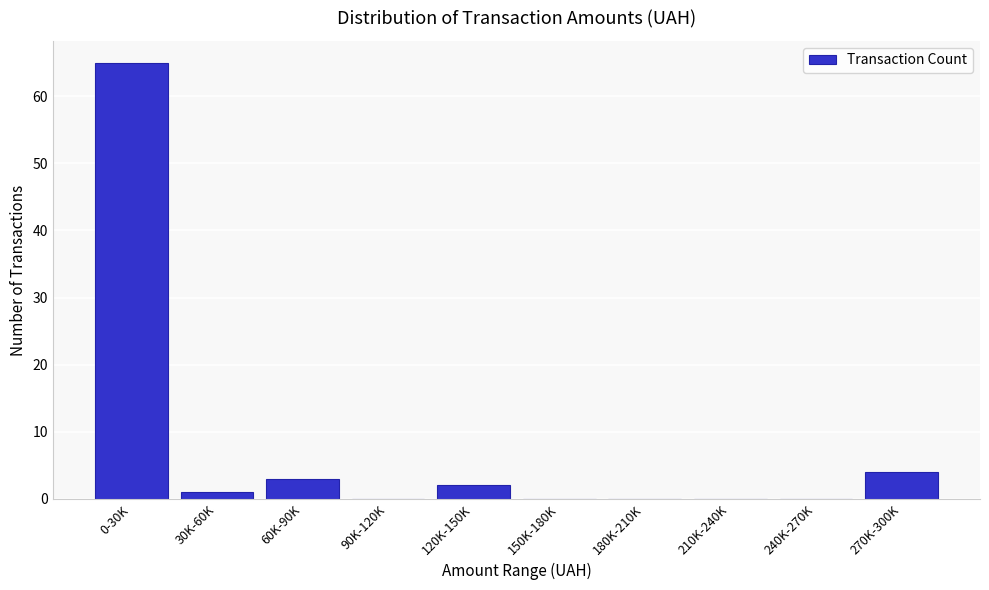

Reading left to right, what are all the values shown in this chart?

0-30K=65	30K-60K=1	60K-90K=3	90K-120K=0	120K-150K=2	150K-180K=0	180K-210K=0	210K-240K=0	240K-270K=0	270K-300K=4